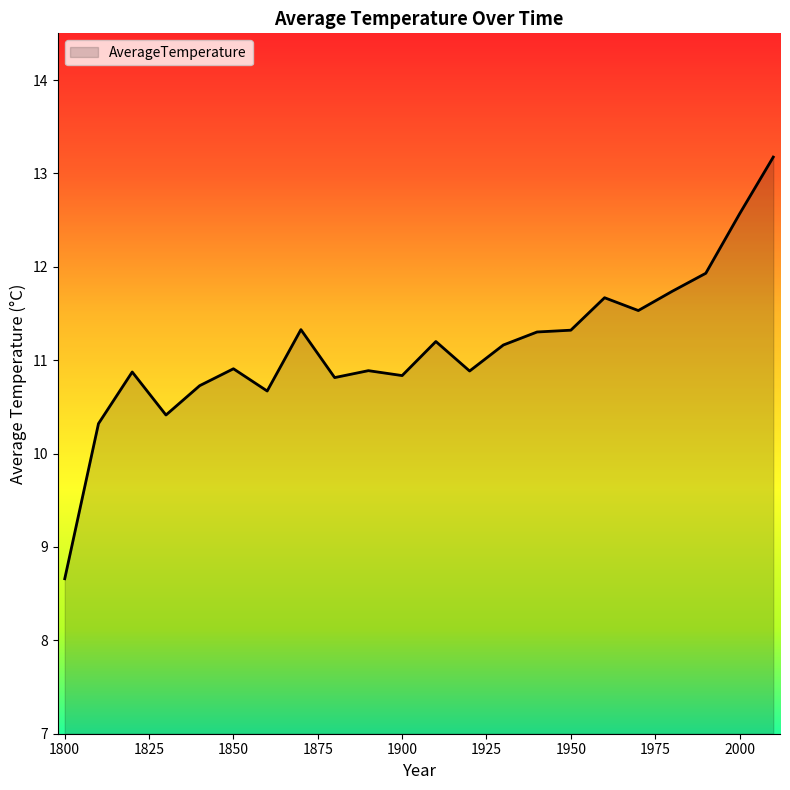

Reading left to right, extract all data points from this chart.

8.7	10.3	10.9	10.4	10.7	10.9	10.7	11.3	10.8	10.9	10.8	11.2	10.9	11.2	11.3	11.3	11.7	11.5	11.7	11.9	12.6	13.2